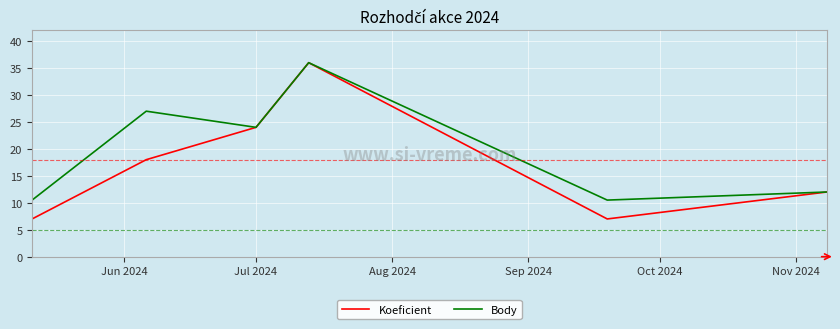

What is the minimum value for Koeficient?

7.0